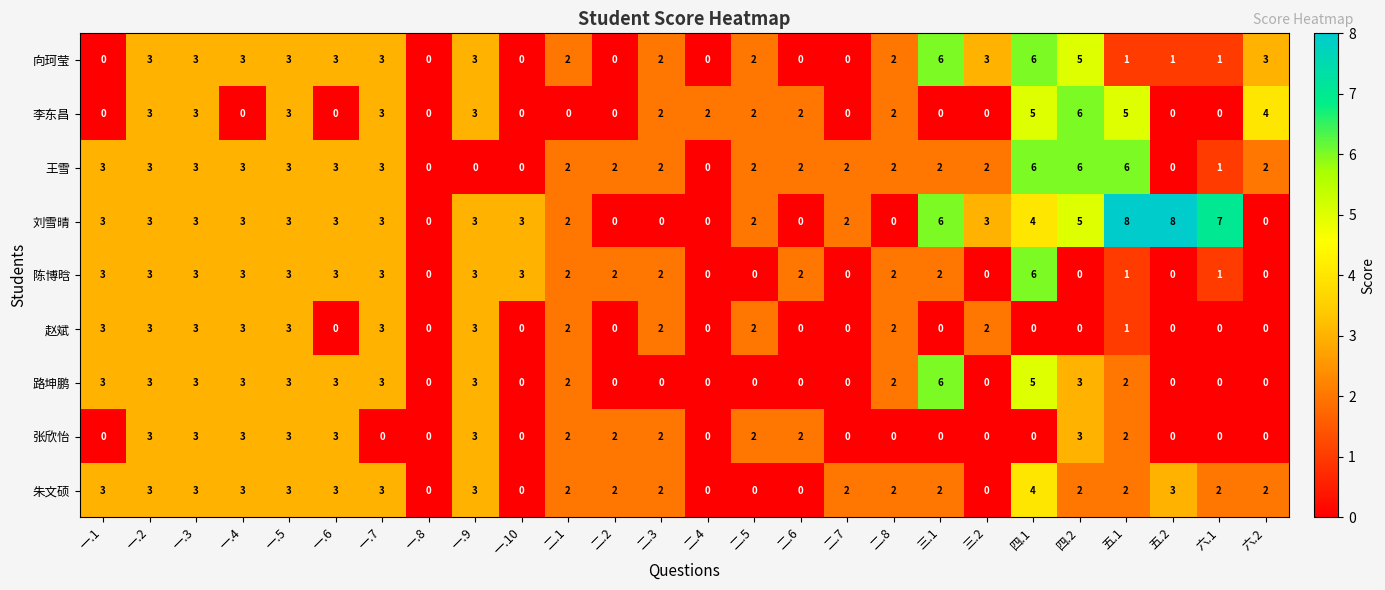

How many distinct data groups are displayed?

9